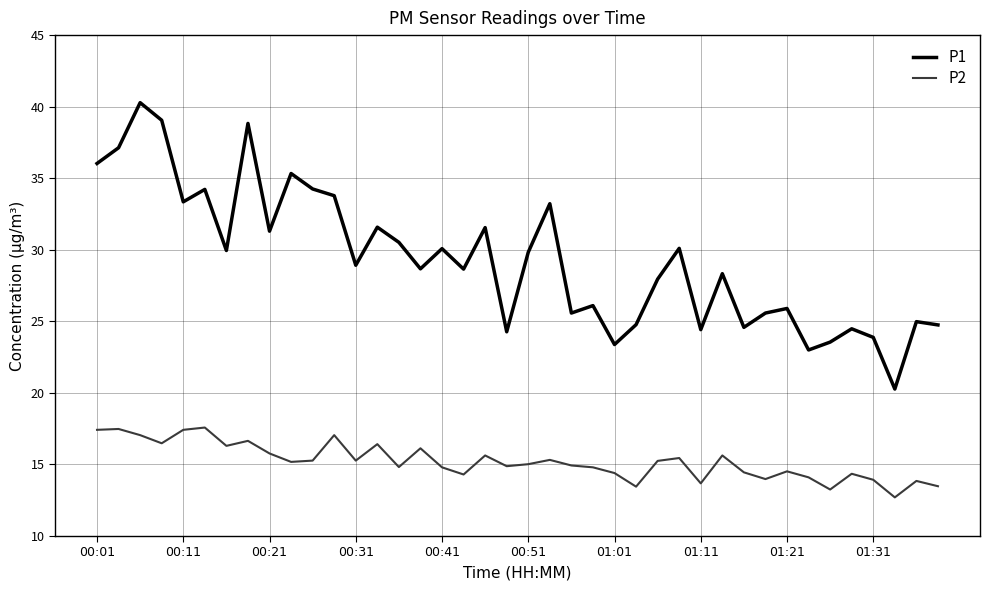

Which series has the largest total across all categories?

P1